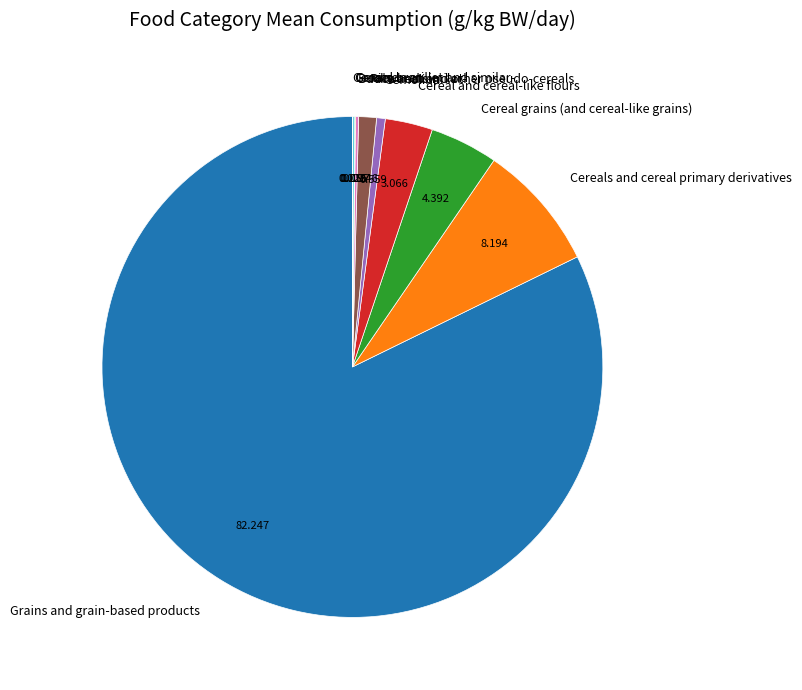

Do Grains and grain-based products and Cereal and cereal-like flours together represent more than half of the pie?

Yes